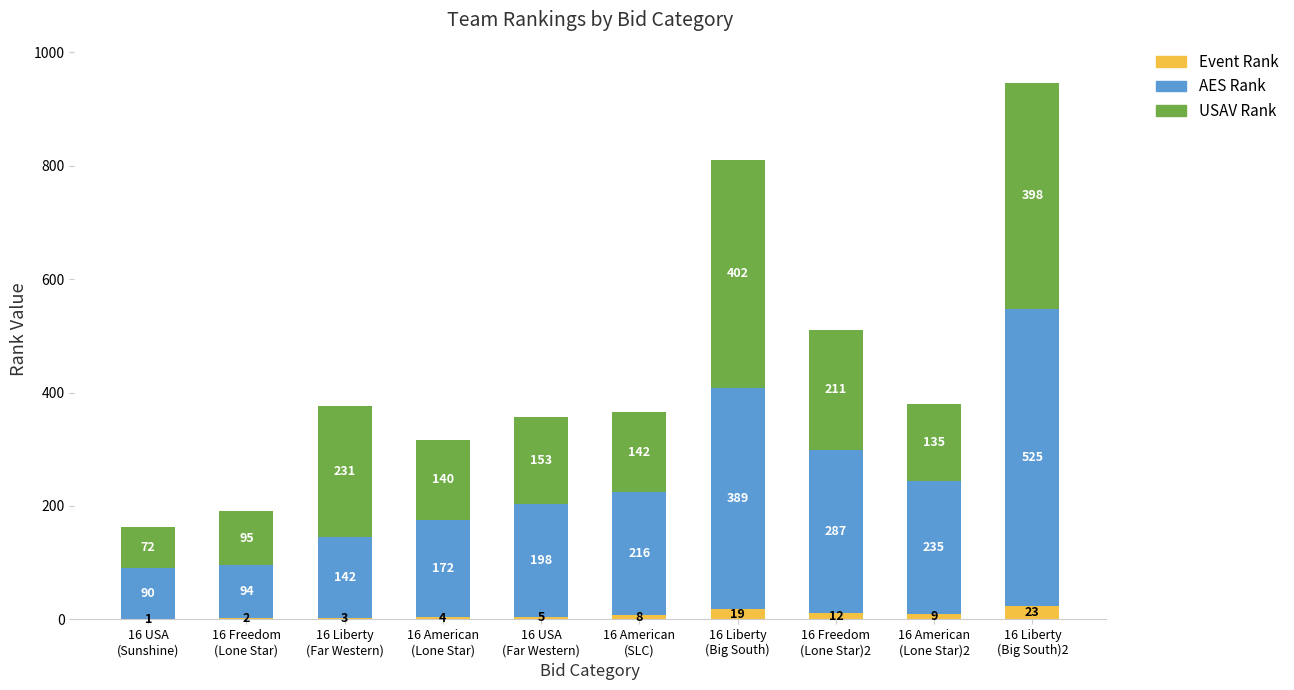

True or false: Event Rank has a value of 23 at 16 Liberty
(Big South)2.

True